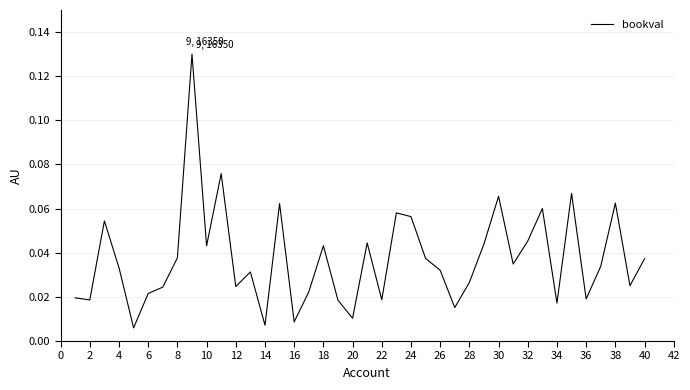

What is the maximum value shown in the chart?

0.1